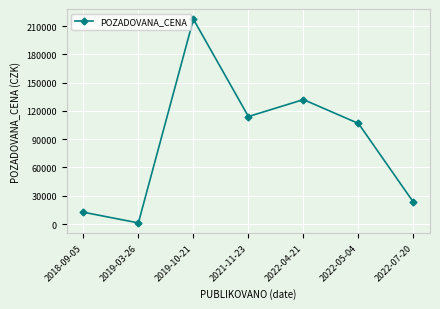

Which category has the lowest value across all series?

2019-03-26